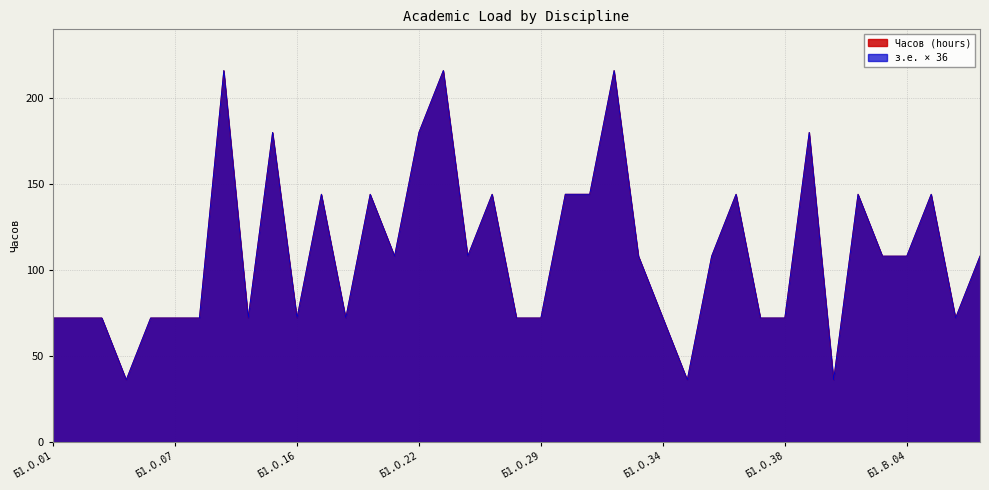

What is the minimum value shown in the chart?

36